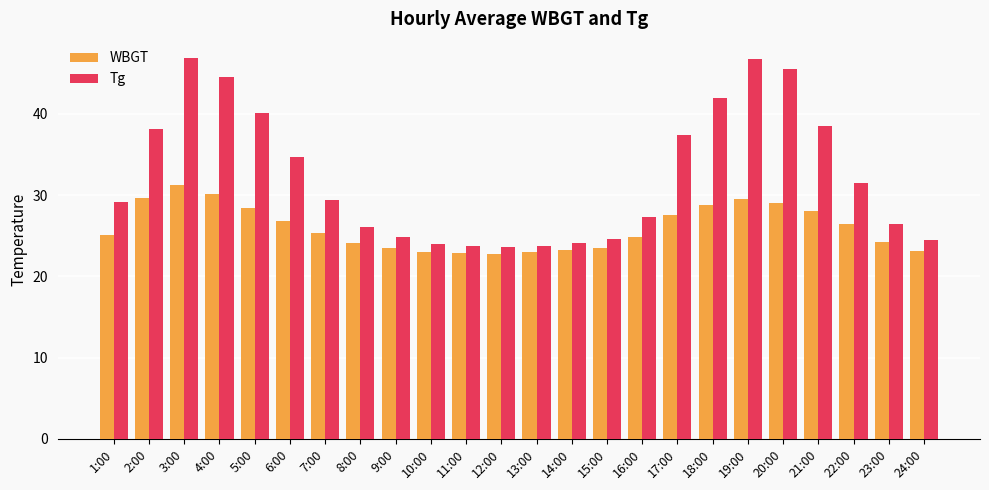

What is the value of the Tg bar at the 4th from the left?

44.5